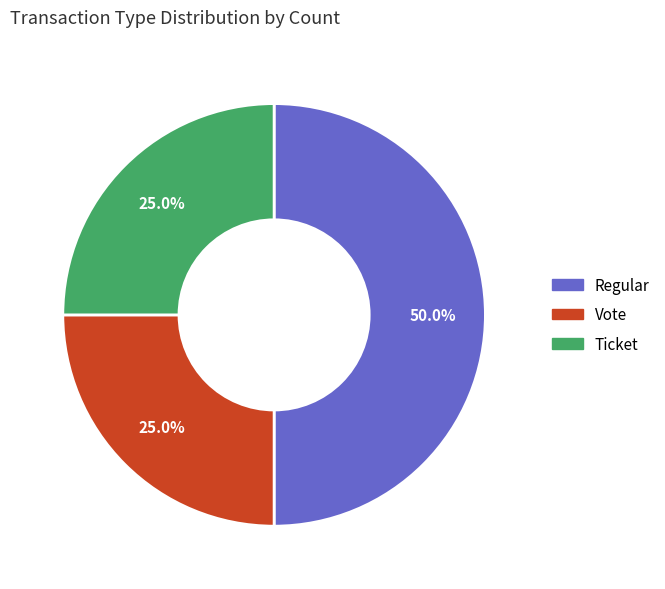

Is it true that Regular is 50% of the pie?

True